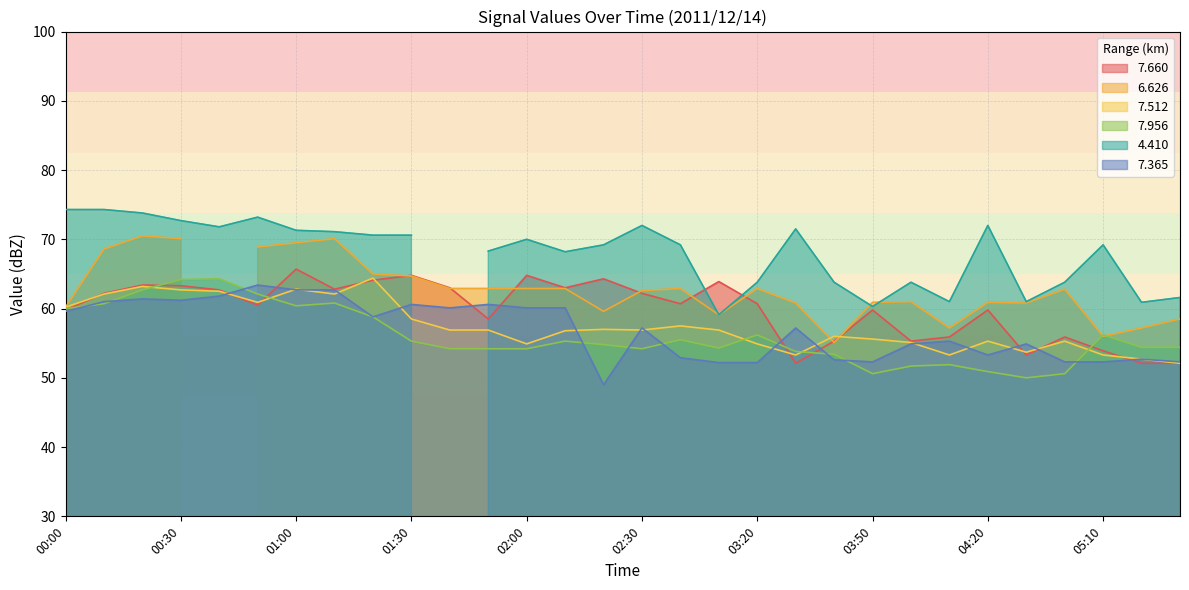

What position from the left is 00:00?

1